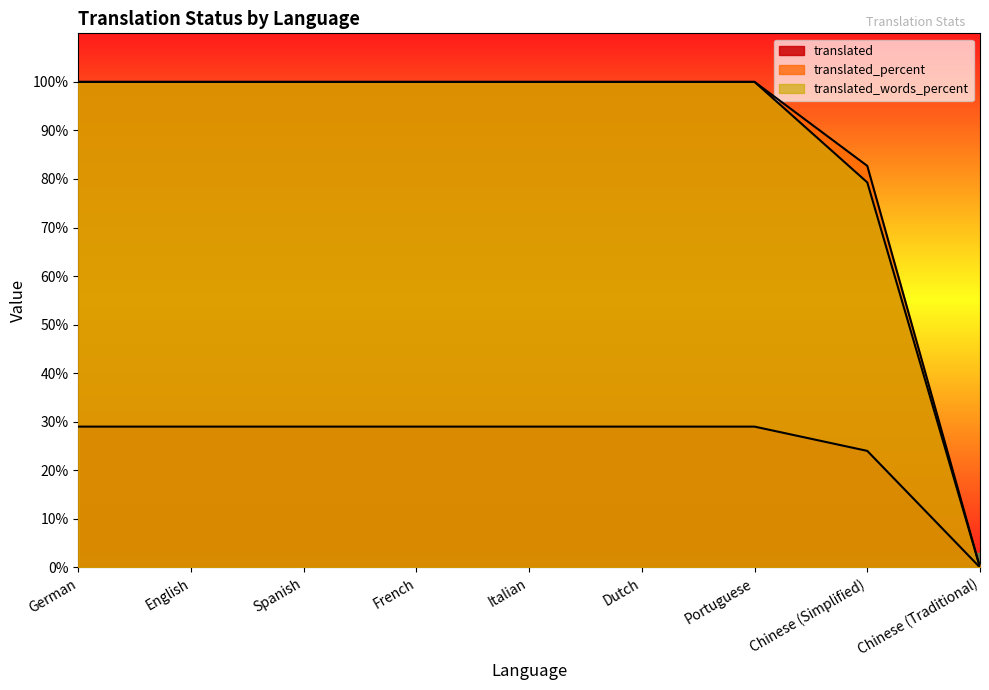

How many lines are shown in the chart?

3